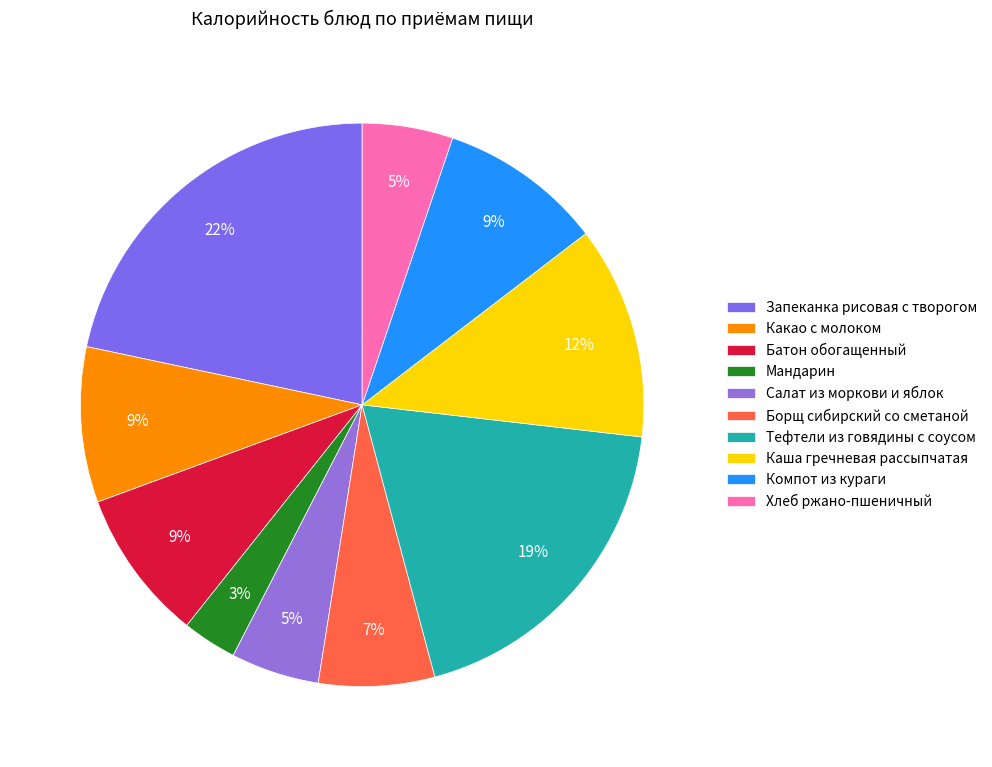

Does any single category account for the majority?

No